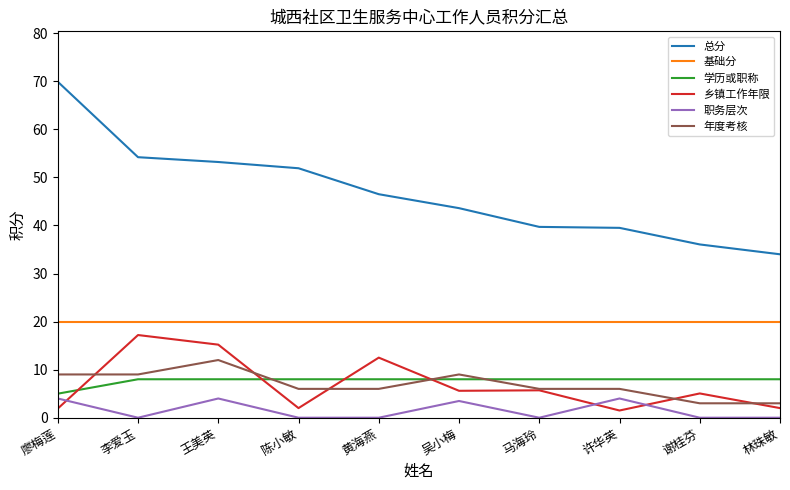

True or false: 职务层次 and 基础分 cross at least once.

False